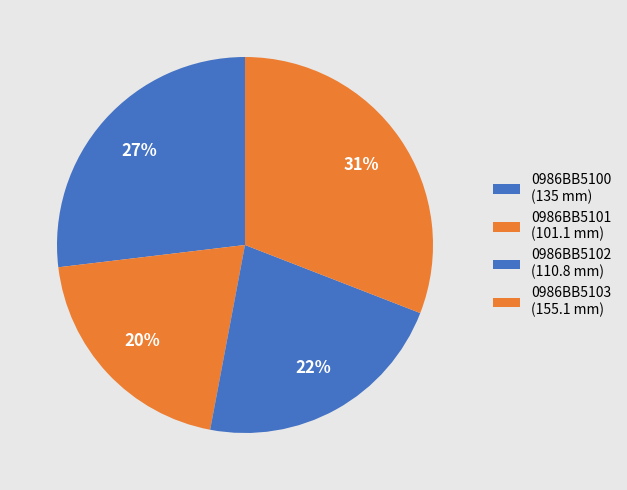

Which category has the smallest portion of the pie?

0986BB5101